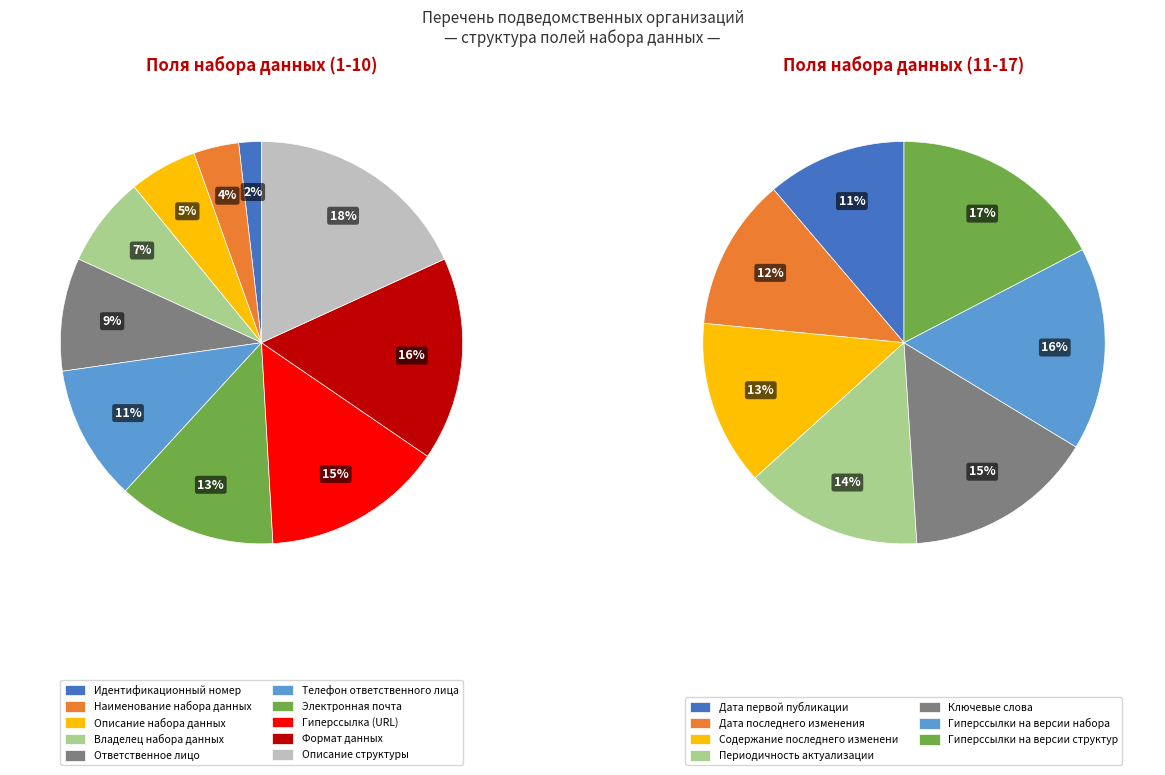

How many segments does this pie chart have?

10